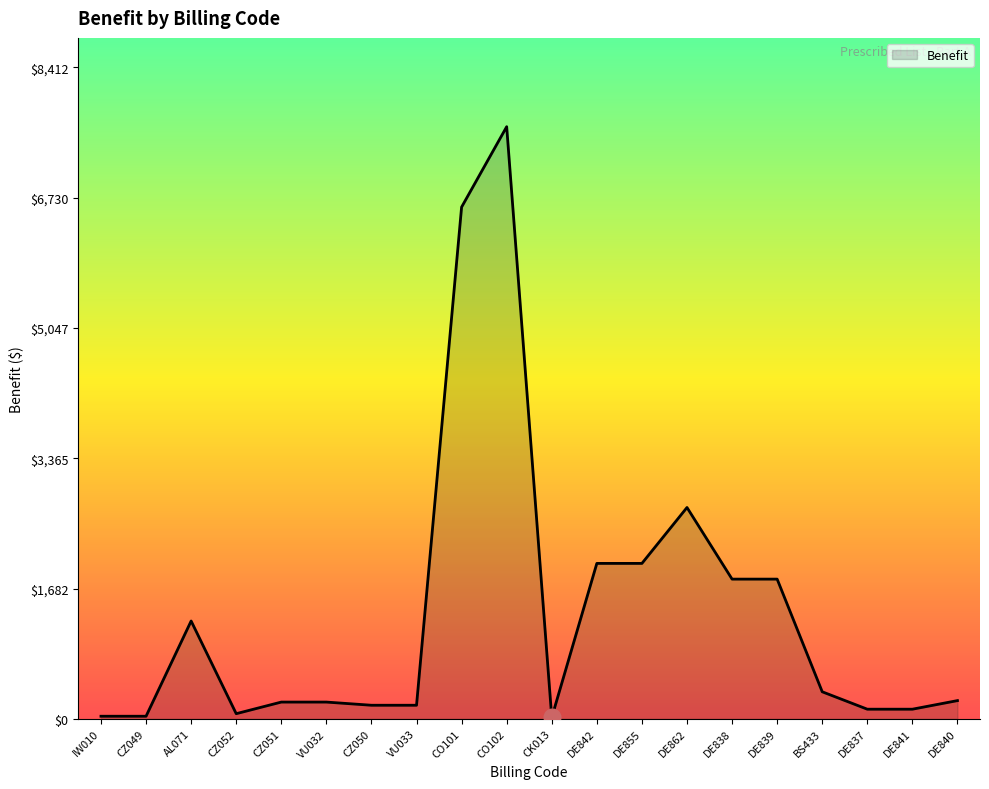

Which label corresponds to the largest value in the chart?

CO102